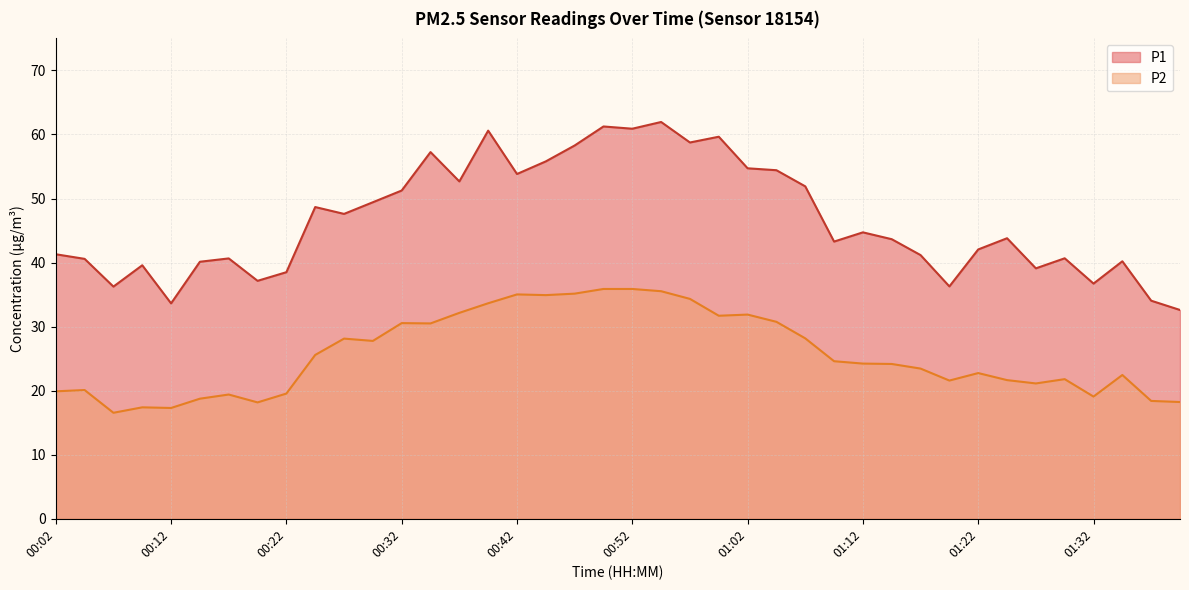

Is the value of P1 at 01:15 greater than the value of P2 at 00:24?

Yes